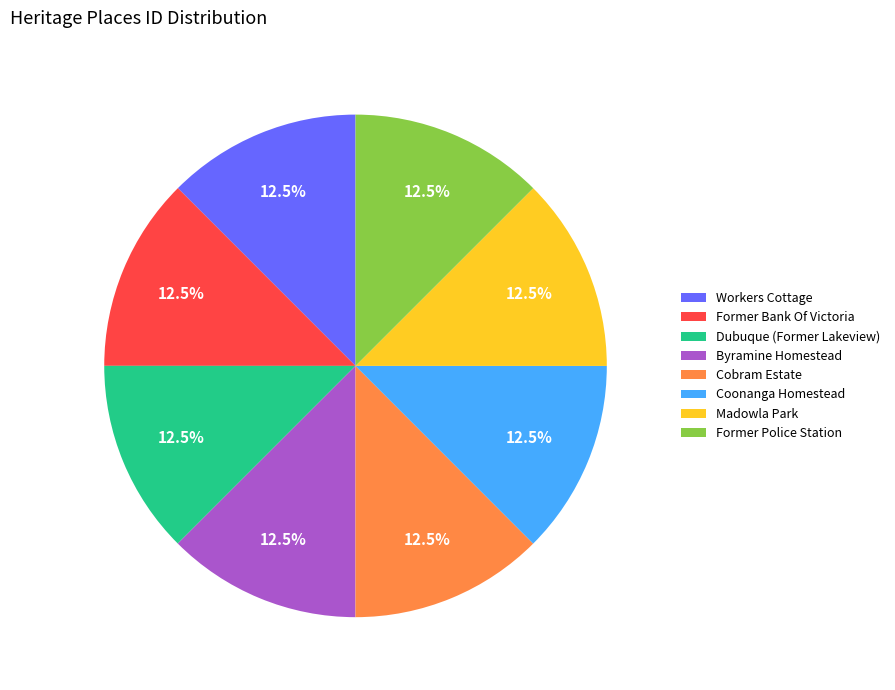

Do Former Police Station and Workers Cottage together represent more than half of the pie?

No